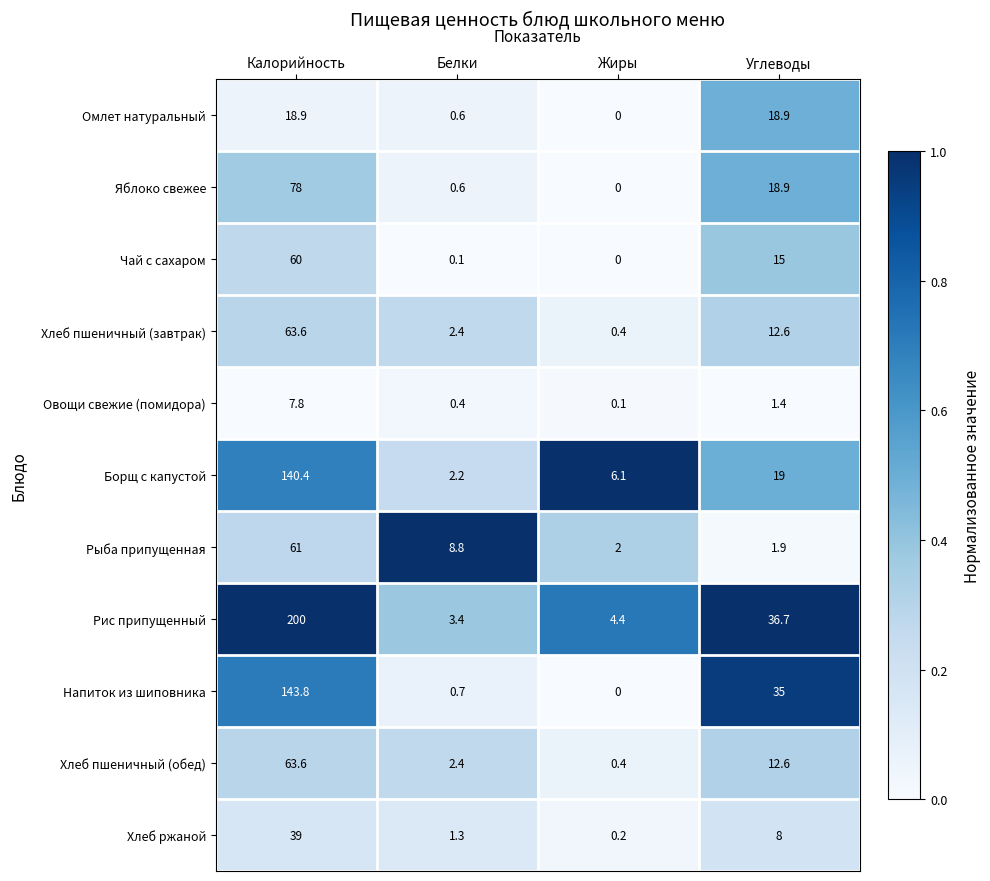

At which category is the sum across all series the highest?

Калорийность